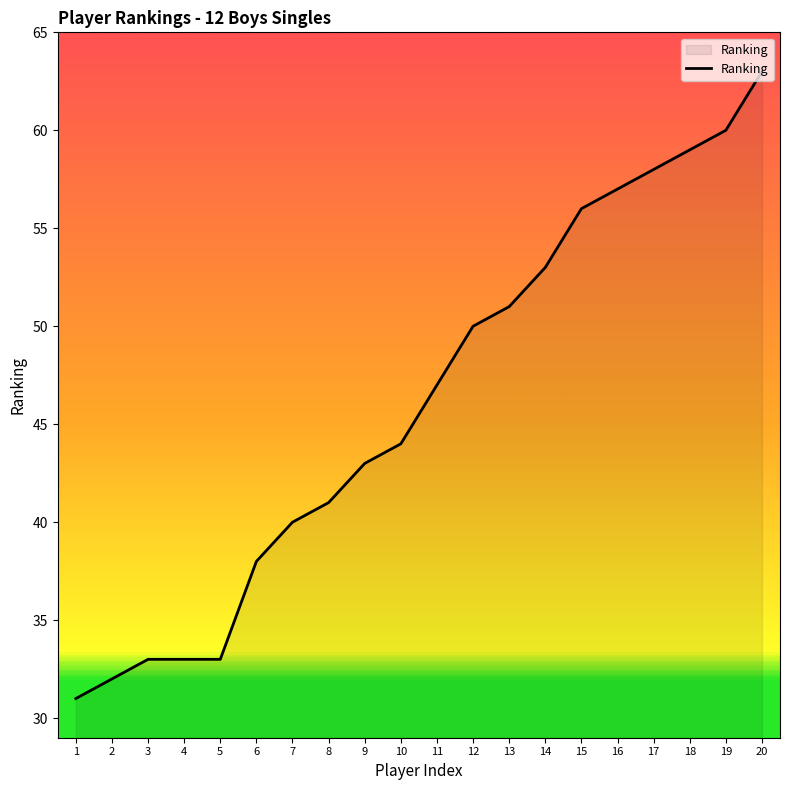

How many distinct data groups are displayed?

1